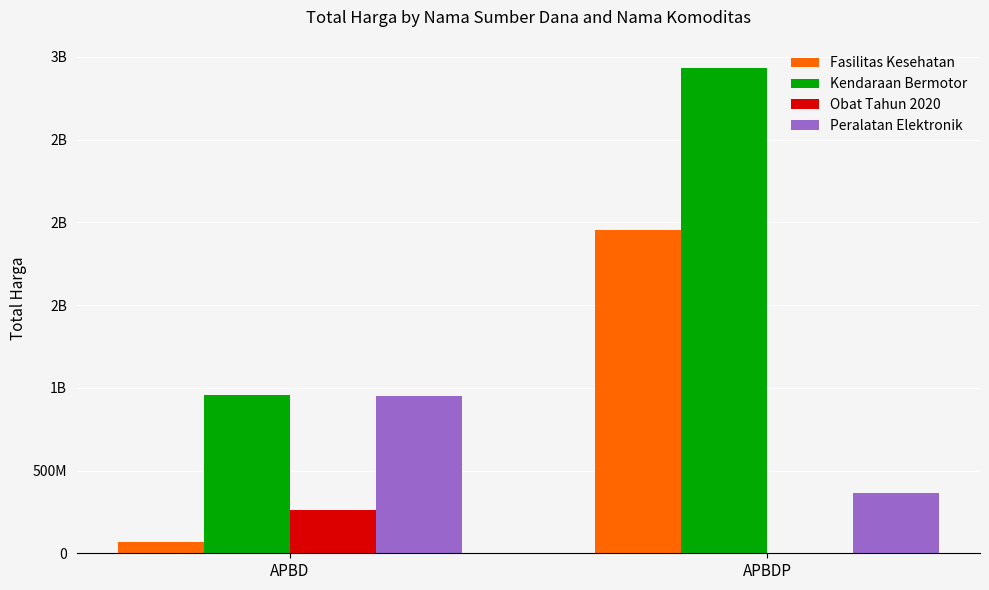

Does the chart contain stacked bars?

No